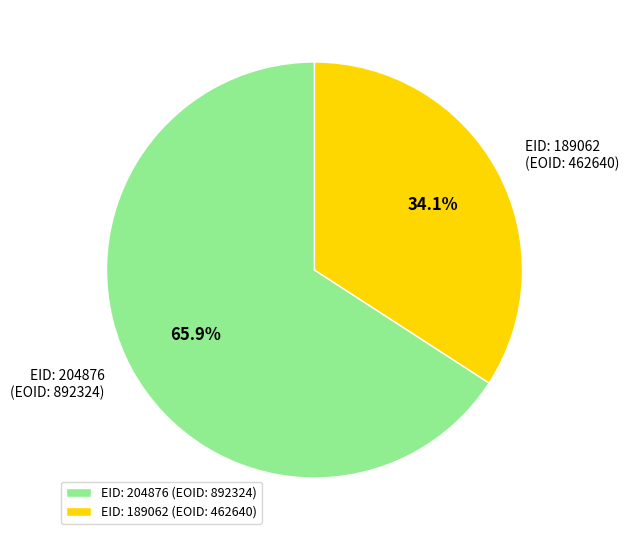

What portion of the pie excludes EID: 204876 (EOID: 892324)?

34.1%